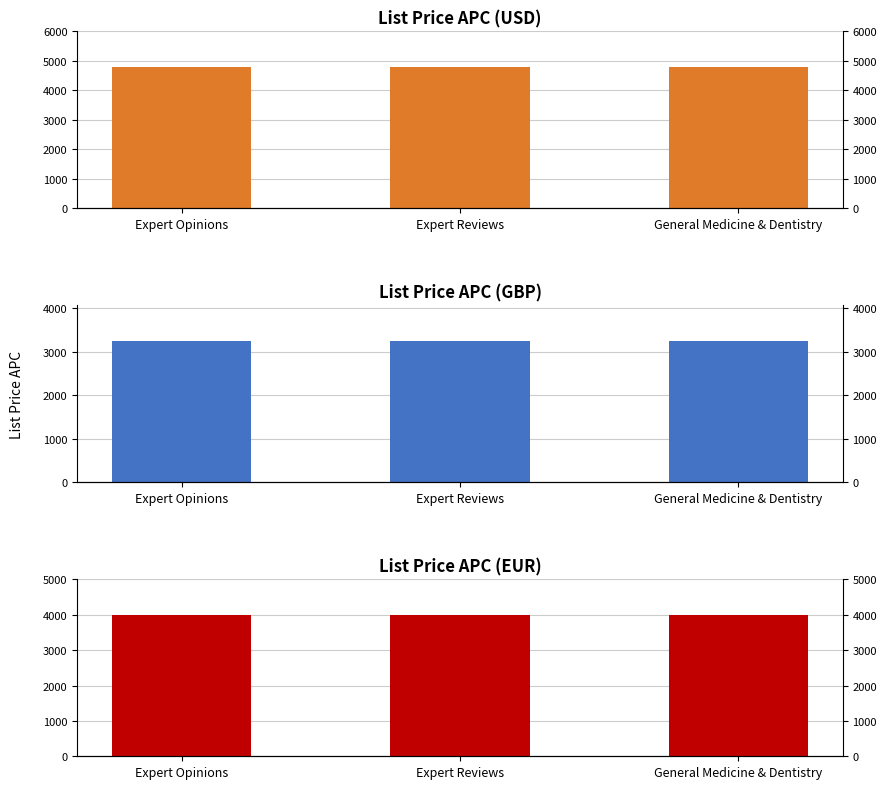

What is the smallest value displayed?

3250